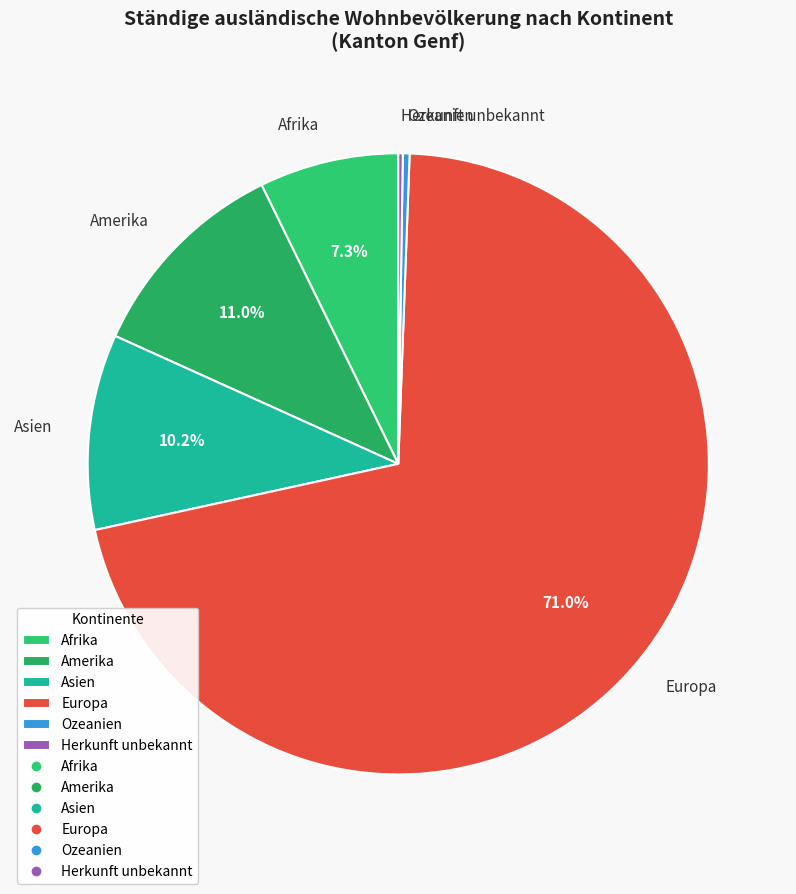

What percentage is the Europa slice, to the nearest percent?

71%